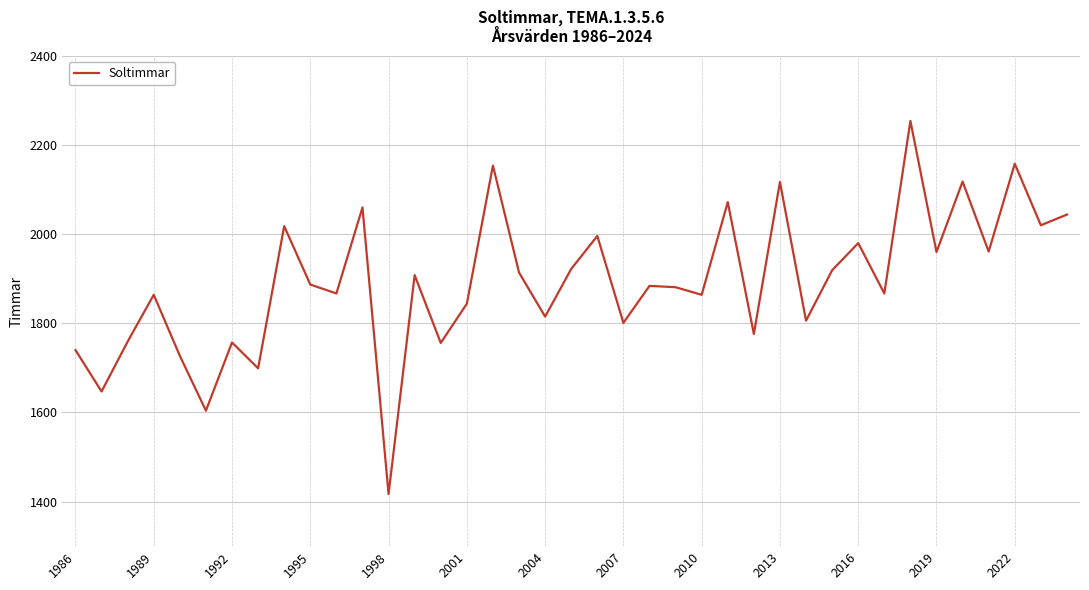

What is the greatest value displayed?

2254